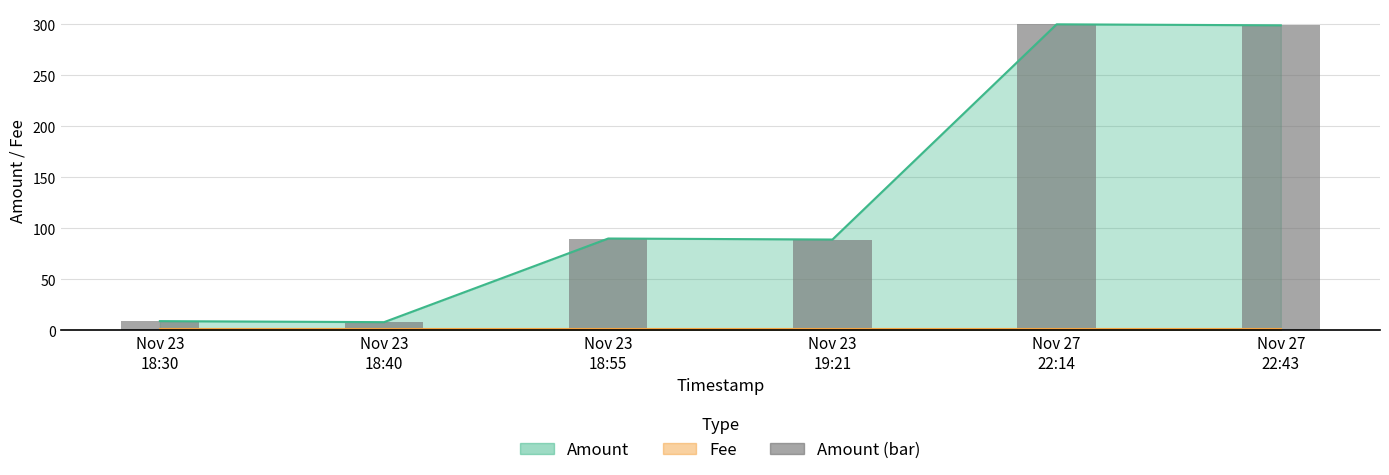

What value does the data have at Nov 23
19:21, to the nearest 5?

90